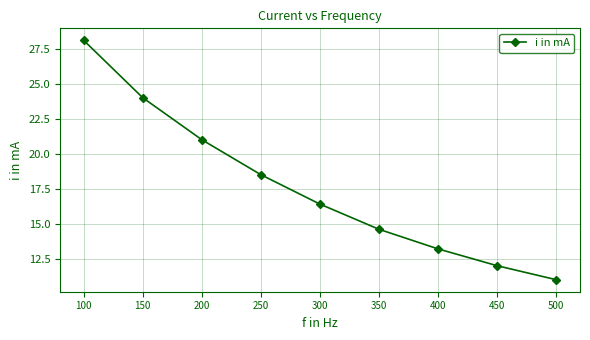

Does the chart display data point markers on the line(s)?

Yes